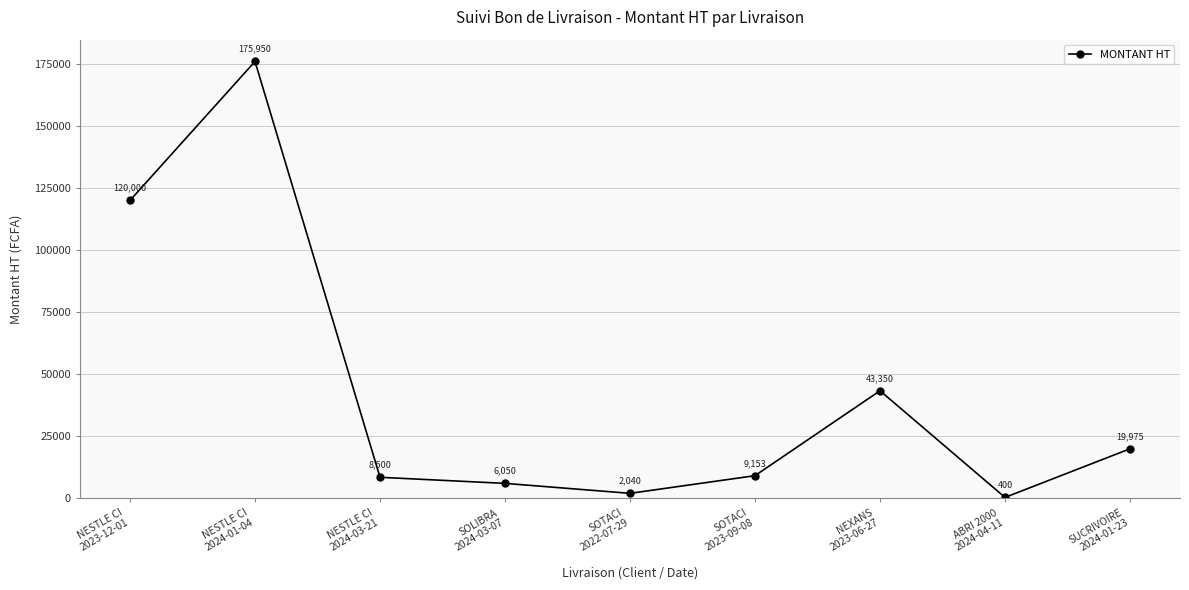

How many lines are shown in the chart?

1